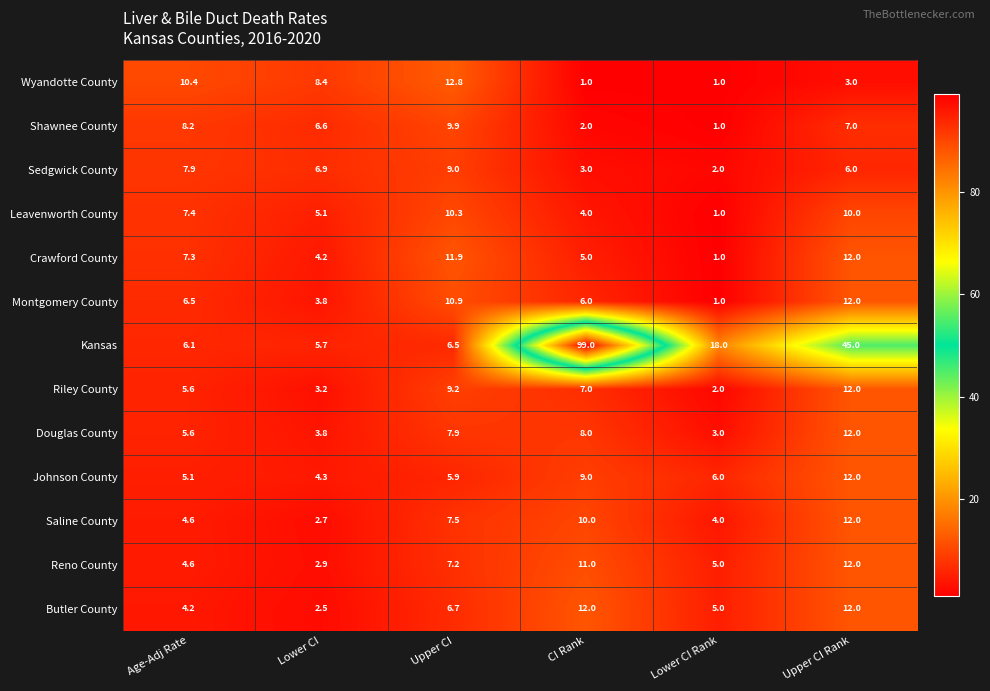

What is the average value of the Butler County series?

7.1